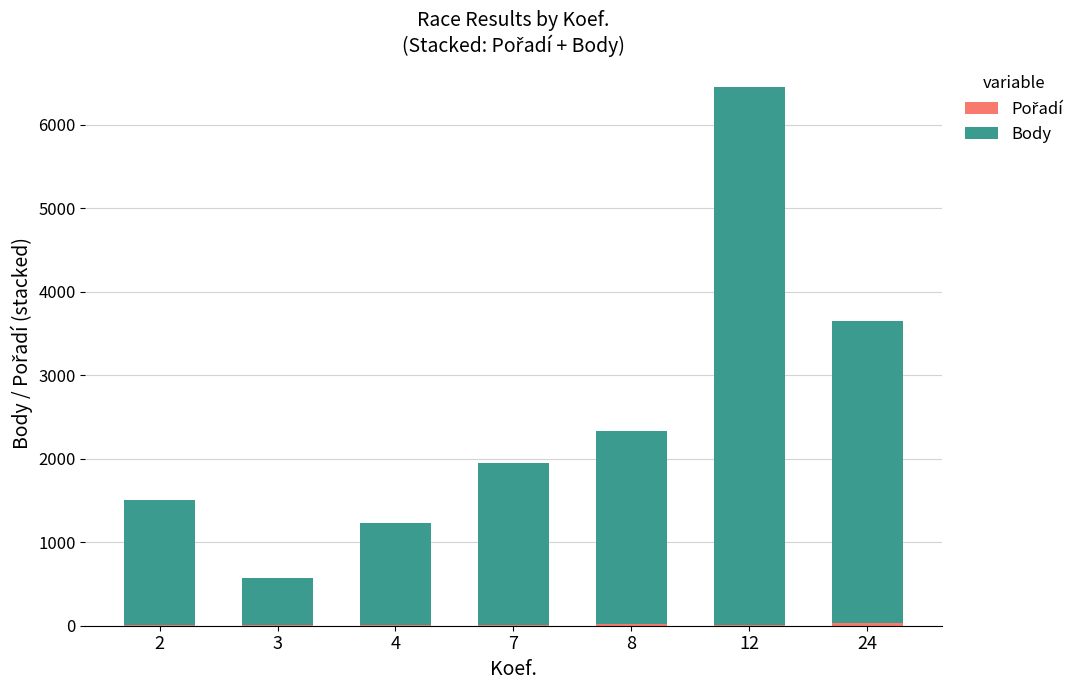

At which category is the sum across all series the highest?

12